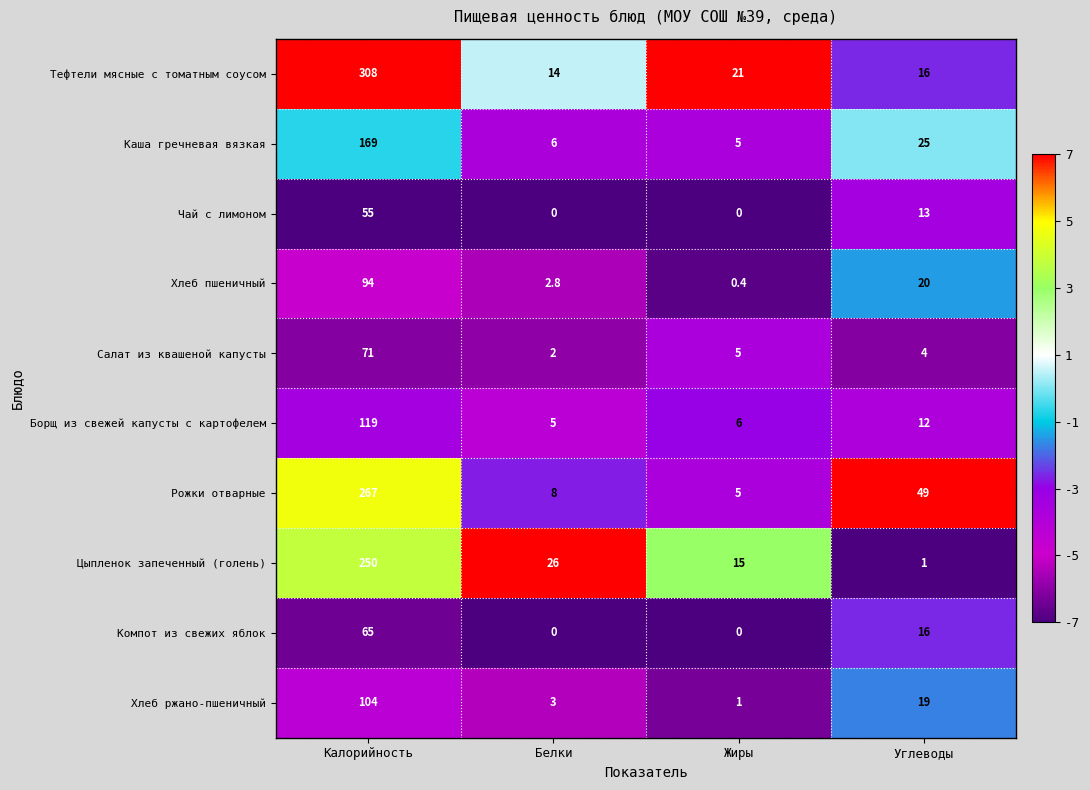

Rank the categories by Цыпленок запеченный (голень) value from highest to lowest.

Калорийность, Белки, Жиры, Углеводы